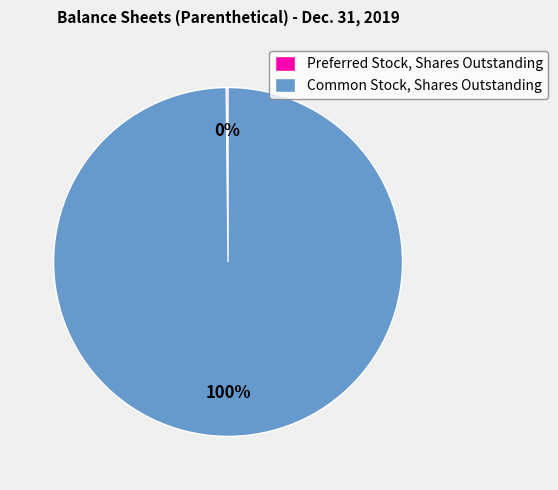

Is it true that Common Stock, Shares Outstanding is 89% of the pie?

False